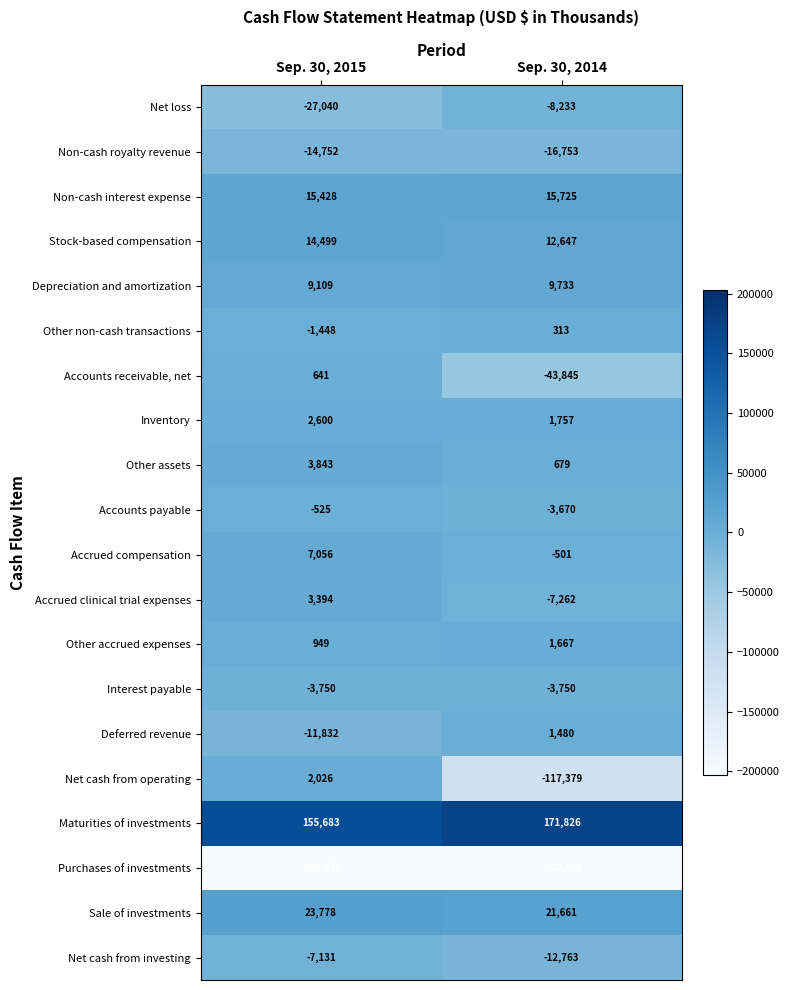

Which series has the largest total across all categories?

Maturities of investments